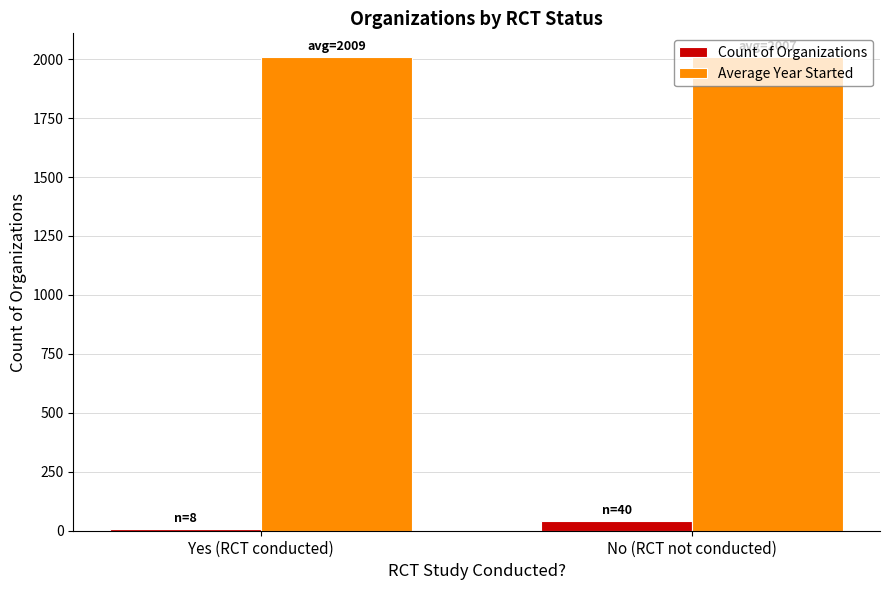

How many data points does each series have?

2